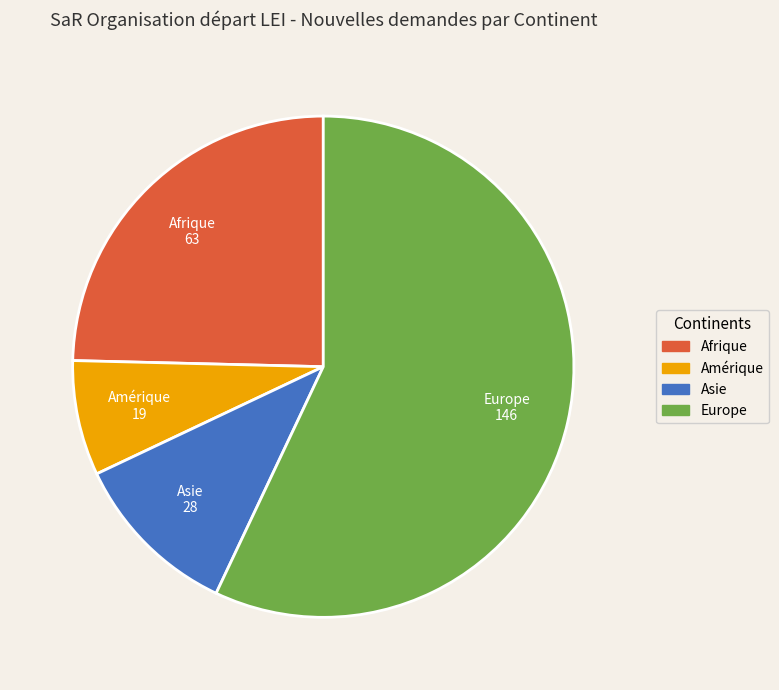

Is there a majority slice in this chart?

Yes